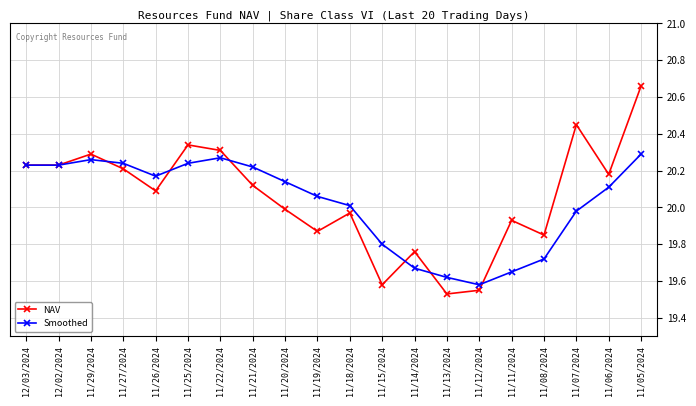

True or false: Smoothed has a value of 27.1 at 11/08/2024.

False